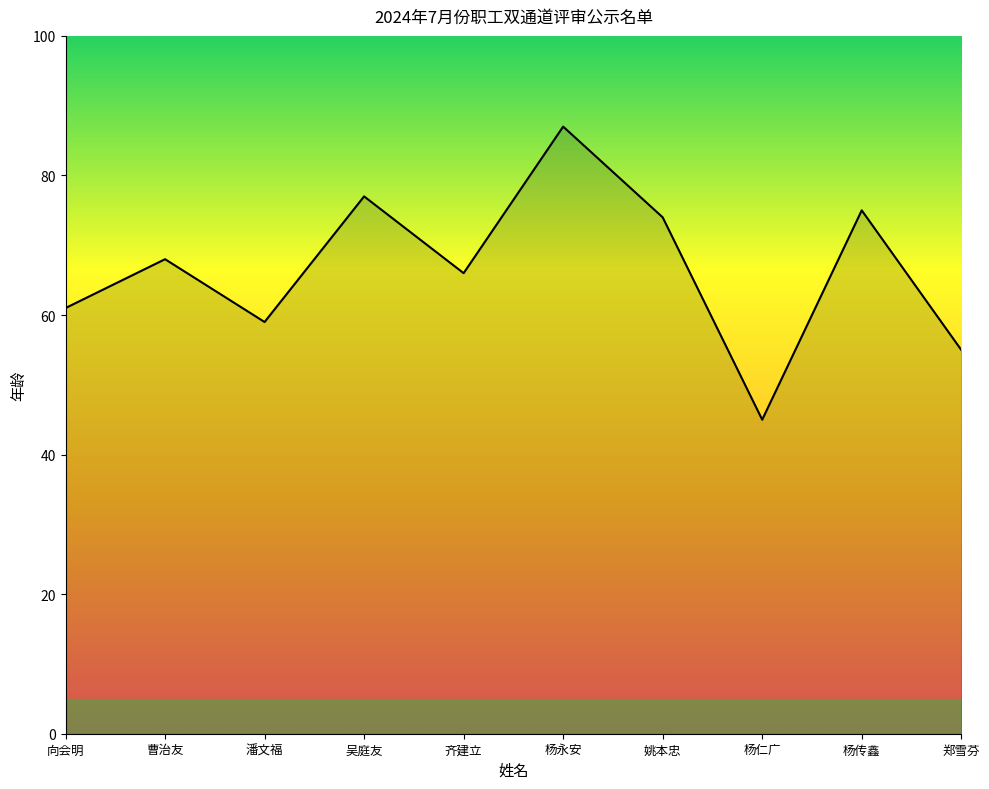

What is the greatest value displayed?

87